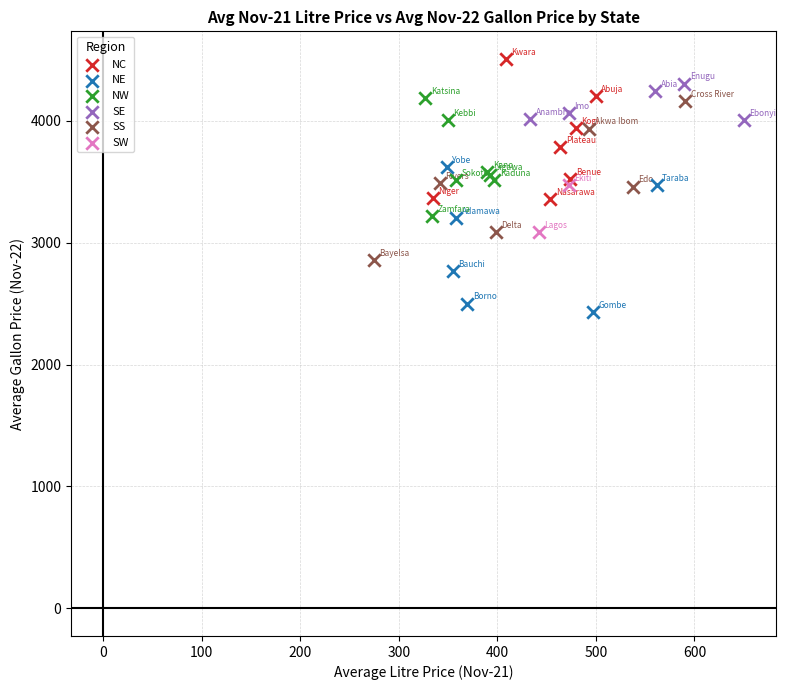

What are all the series names shown in the legend?

NC, NE, NW, SE, SS, SW